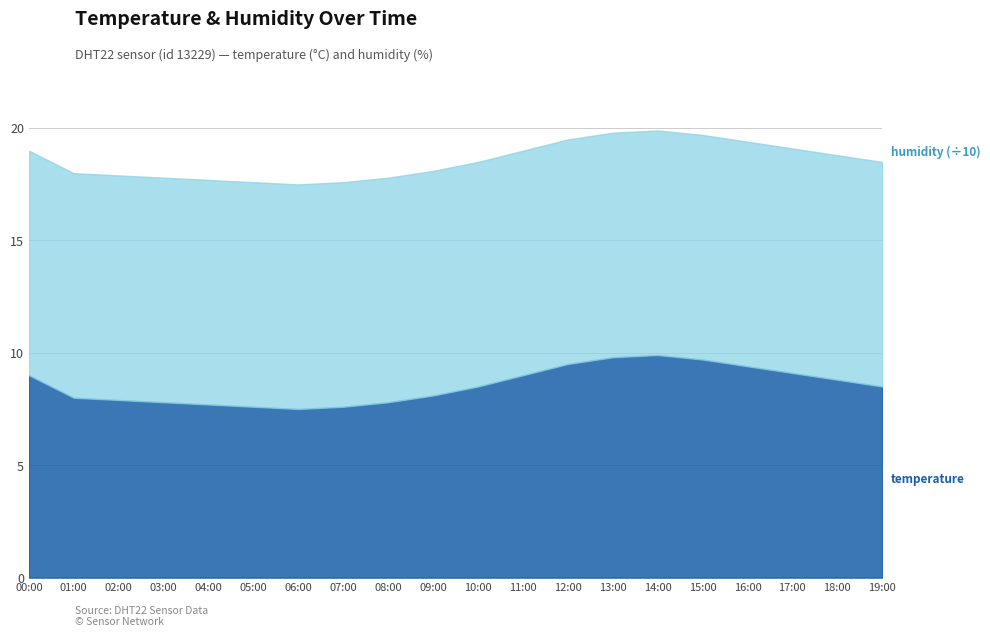

What position from the left is 10:00?

11